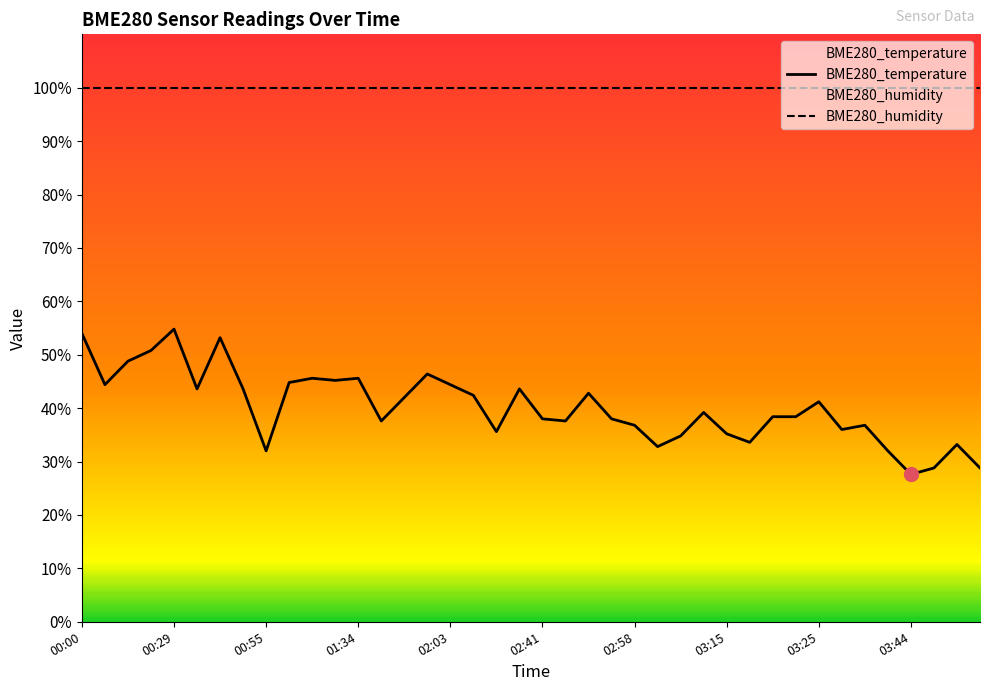

What is the sum of the values at 01:57 and 03:15?

81.6